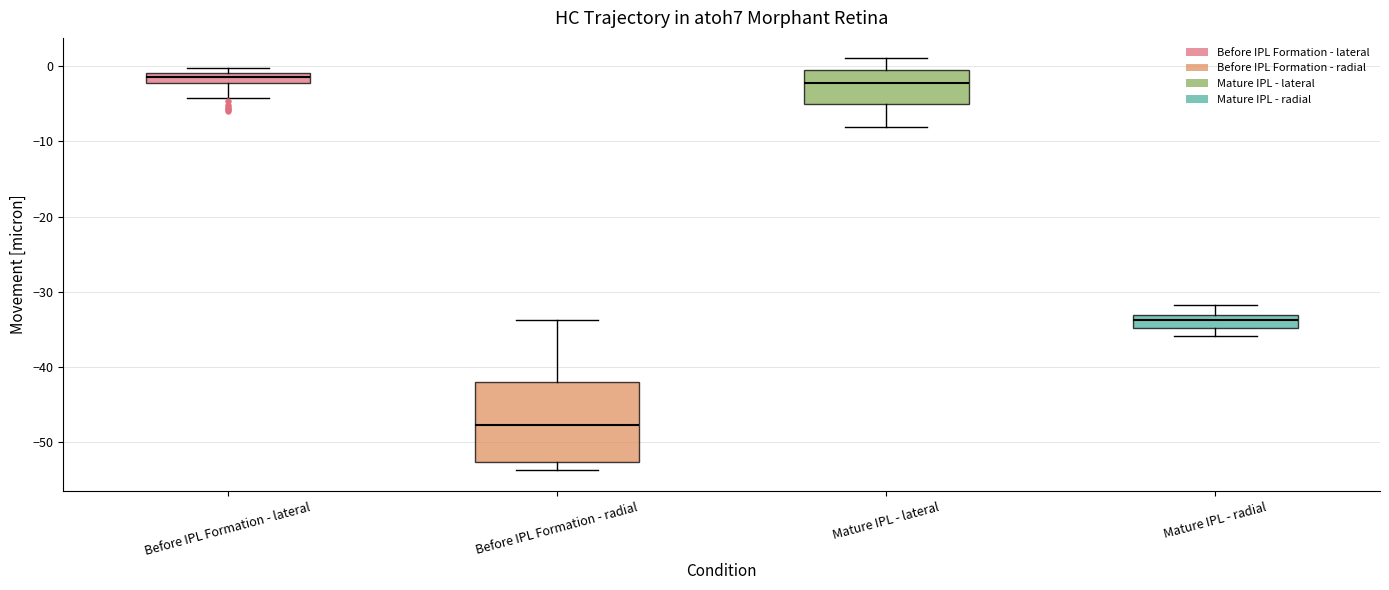

Which box is the tallest, from its lower edge to its upper edge?

Before IPL Formation - radial